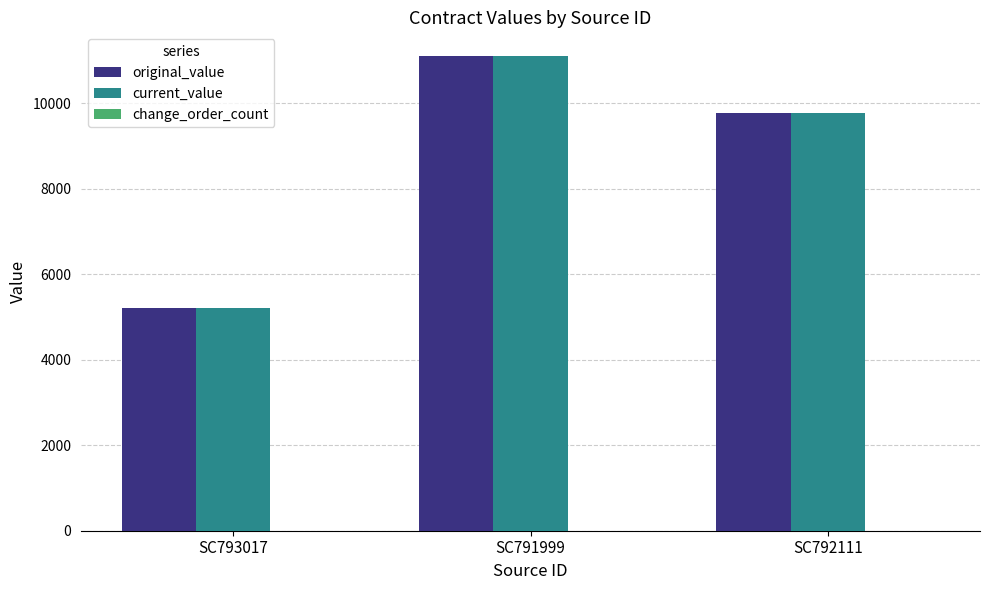

Where is current_value nearest to the value 8160?

SC792111